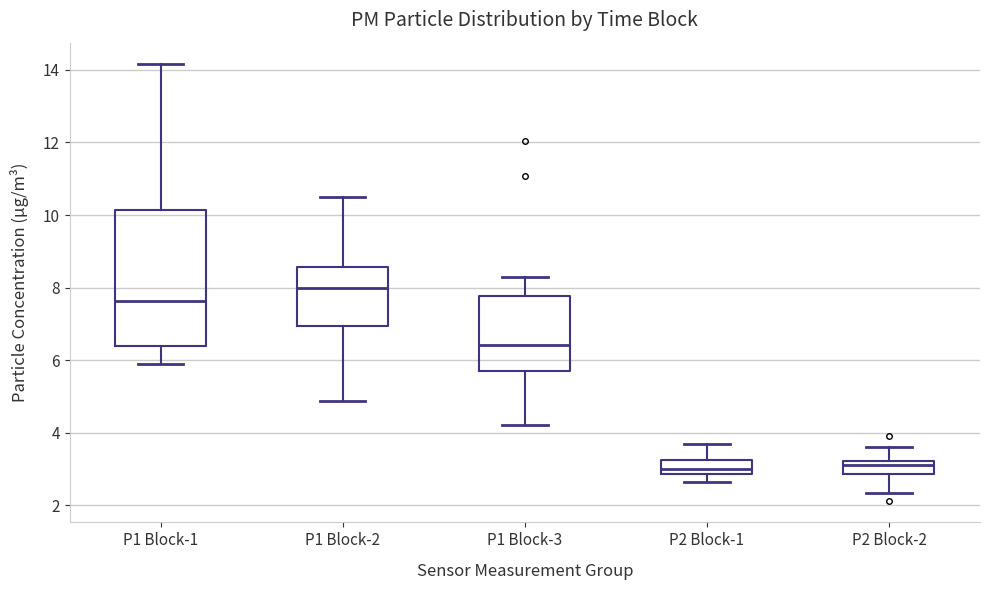

Where does the lower whisker of the box for P1 Block-1 end on the y-axis? The values are not printed on the chart, so give them approximately, as read against the axis.

6.0